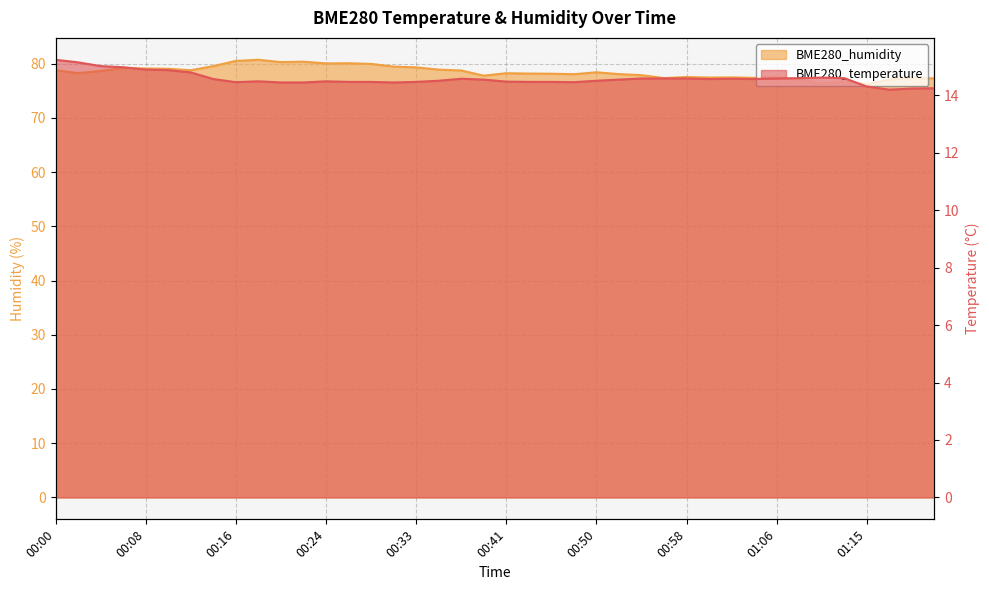

Reading right to left, extract all data points from this chart.

BME280_temperature: 14.2	14.2	14.2	14.3	14.6	14.6	14.6	14.6	14.6	14.6	14.6	14.6	14.6	14.6	14.5	14.5	14.4	14.5	14.5	14.5	14.5	14.6	14.5	14.5	14.4	14.5	14.5	14.5	14.4	14.4	14.5	14.4	14.6	14.8	14.9	14.9	15.0	15.0	15.1	15.2
BME280_humidity: 77.3	77.4	77.1	76.2	76.7	76.3	77.0	77.6	77.4	77.5	77.4	77.5	77.3	77.9	78.1	78.4	78.0	78.1	78.2	78.2	77.8	78.7	78.9	79.3	79.4	79.9	80.1	80.0	80.3	80.3	80.7	80.5	79.5	78.8	79.0	79.1	79.2	78.6	78.2	78.8